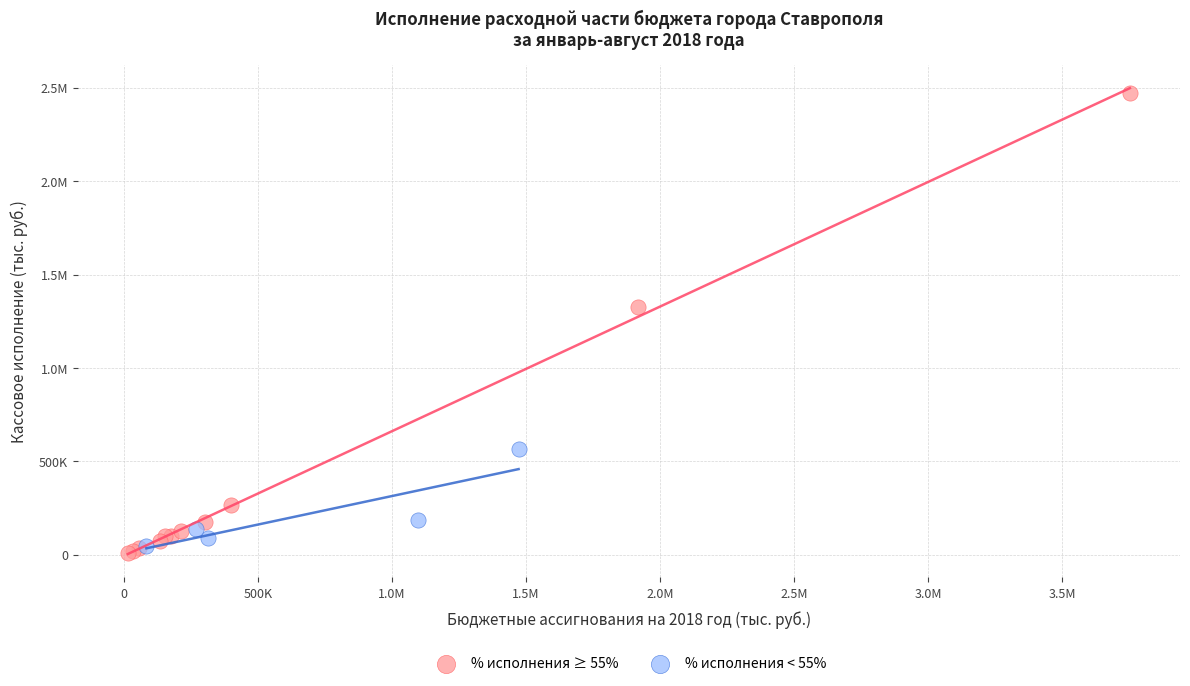

What are all the series names shown in the legend?

% исполнения ≥ 55%, % исполнения < 55%